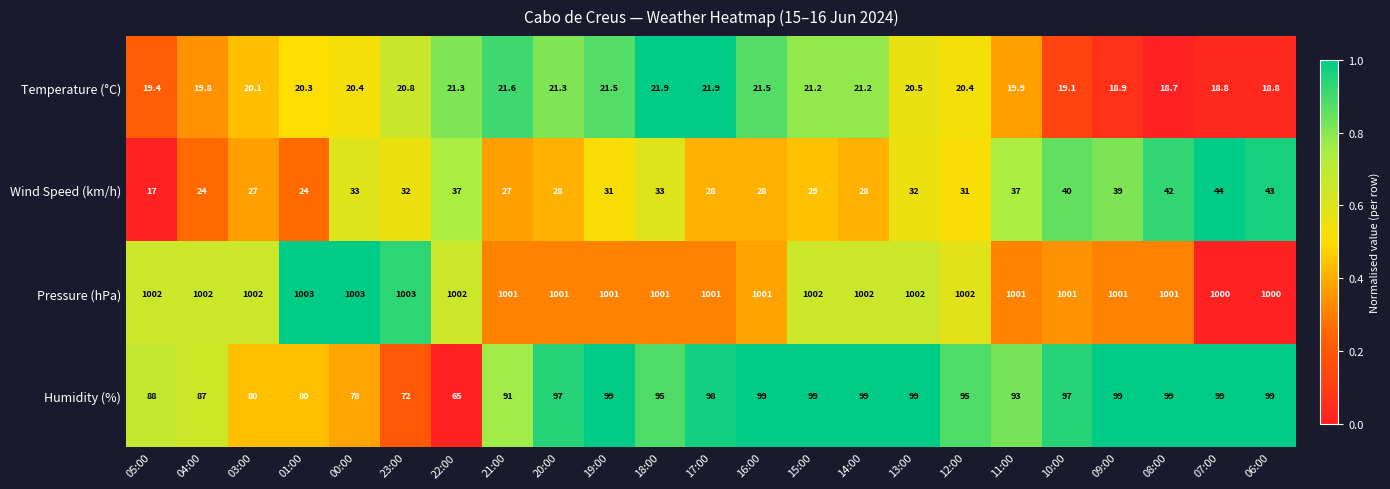

What is the difference between the maximum and minimum values in the Wind Speed (km/h) series?

27.0